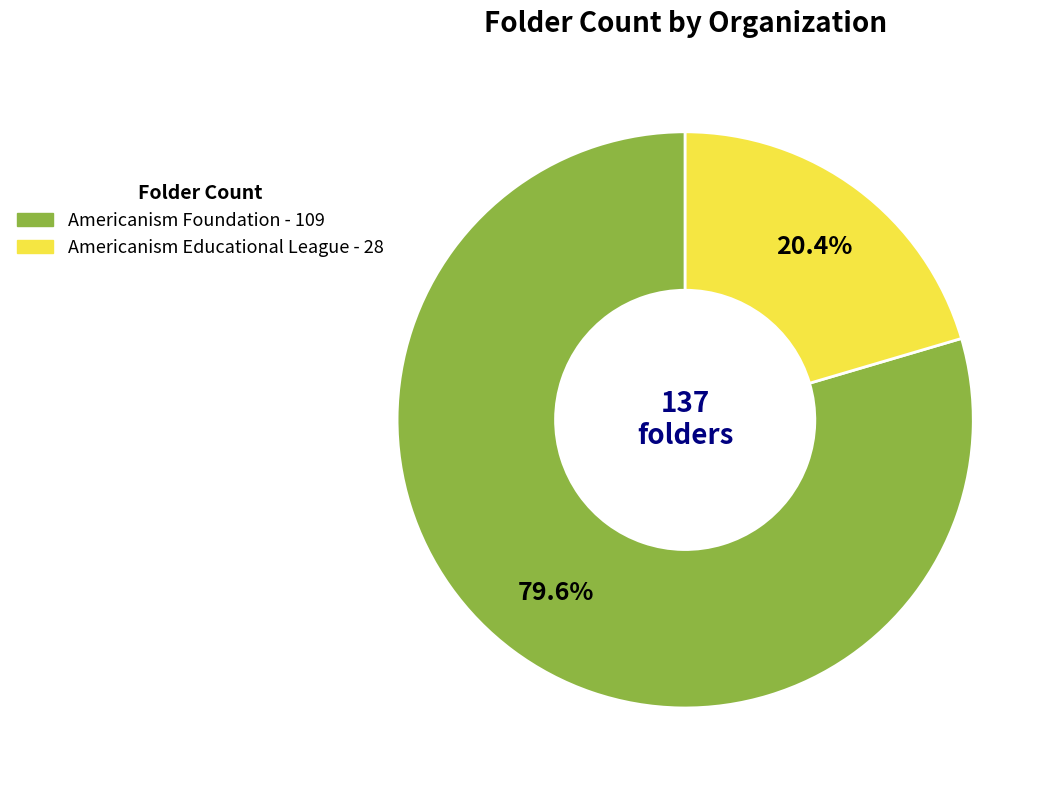

Rank the categories by value from highest to lowest.

Americanism Foundation, Americanism Educational League